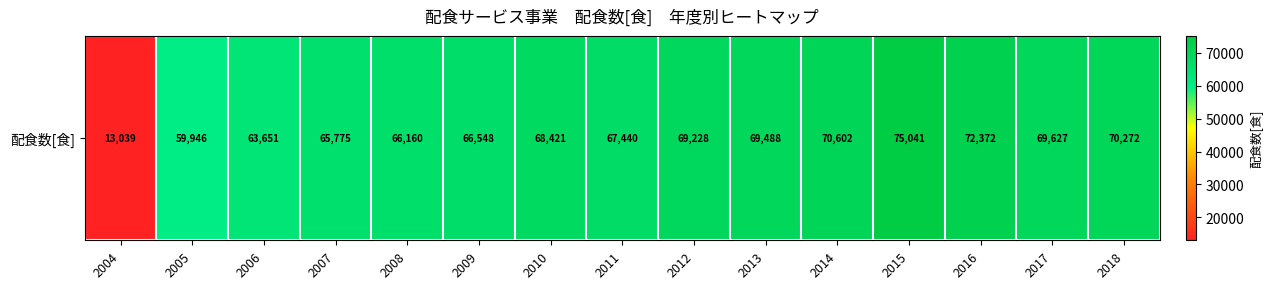

What is the greatest value displayed?

75041